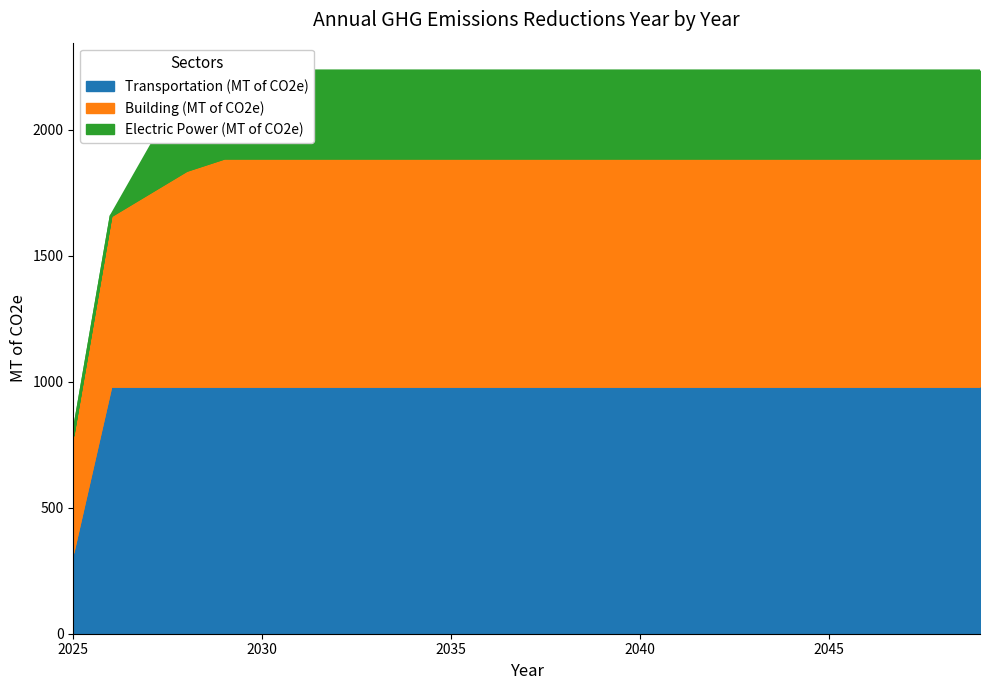

At how many categories does at least one series exceed 521?

25